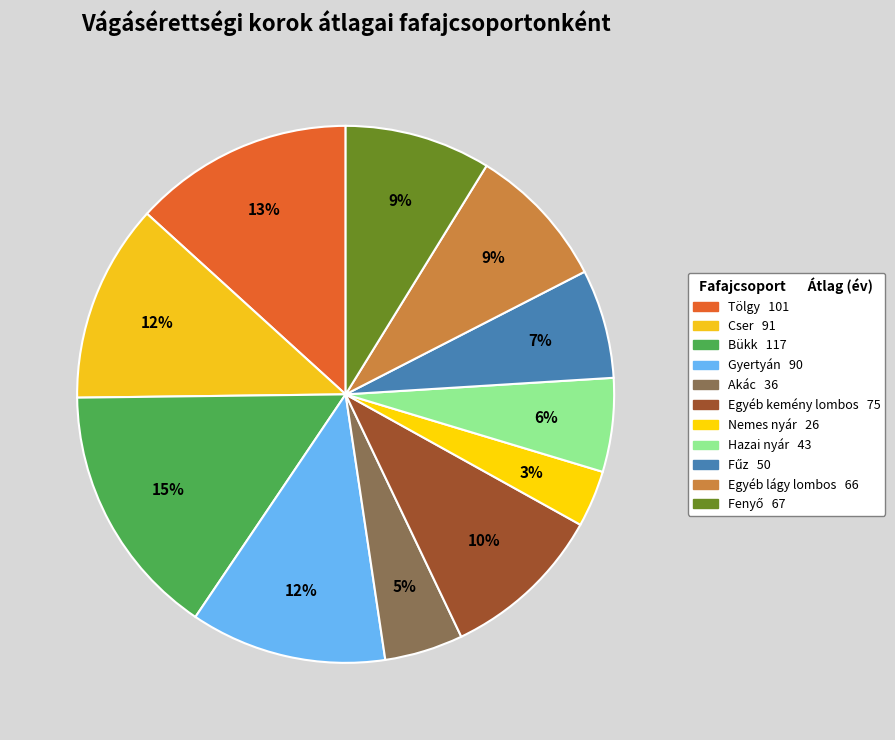

How many segments does this pie chart have?

11